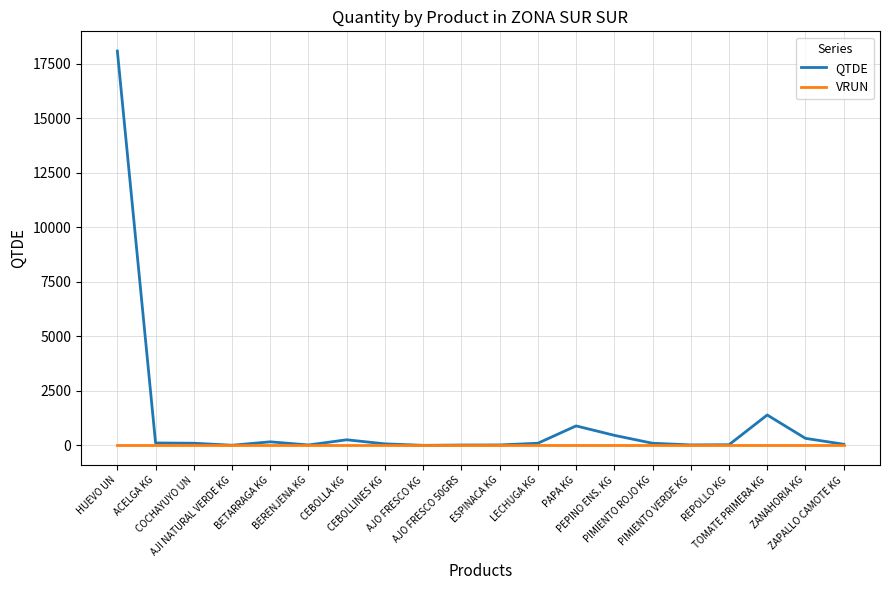

What is the highest value of the QTDE series?

18080.0